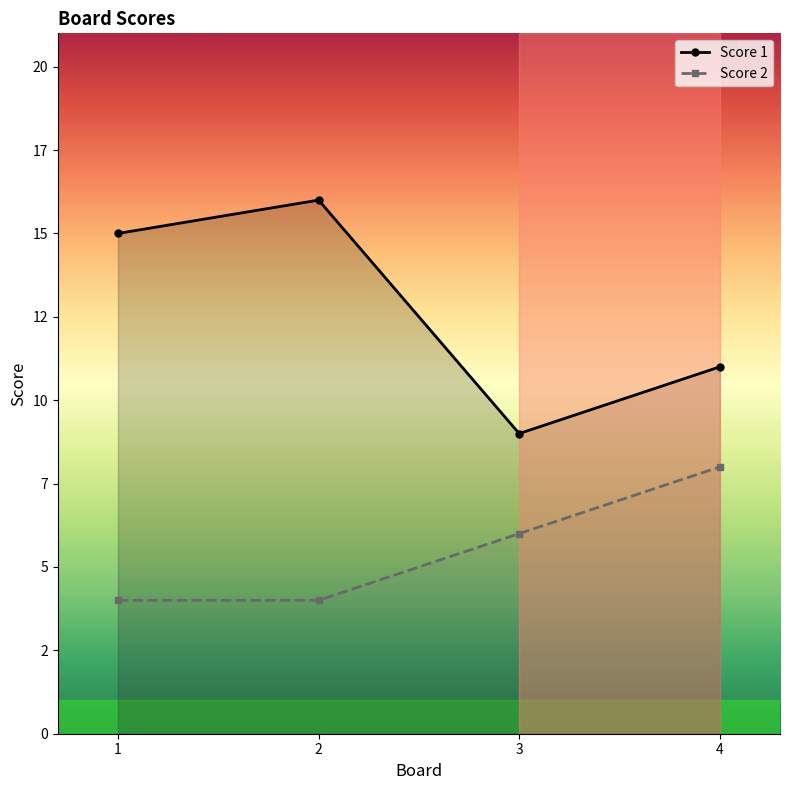

Which has a higher value, 1 or 2?

2